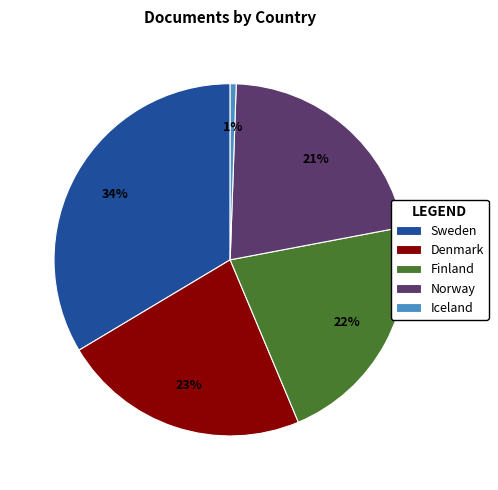

What is the ratio of the value at Denmark to the value at Norway?

1.1